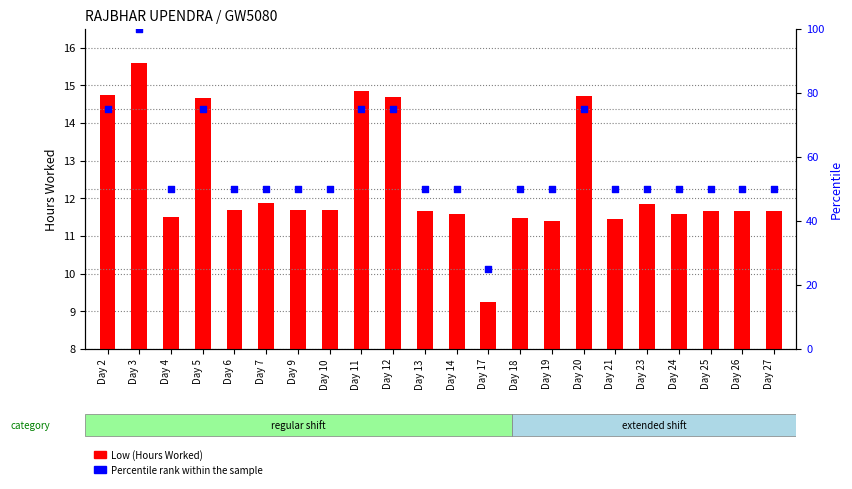

At which category is the sum across all series the highest?

Day 3